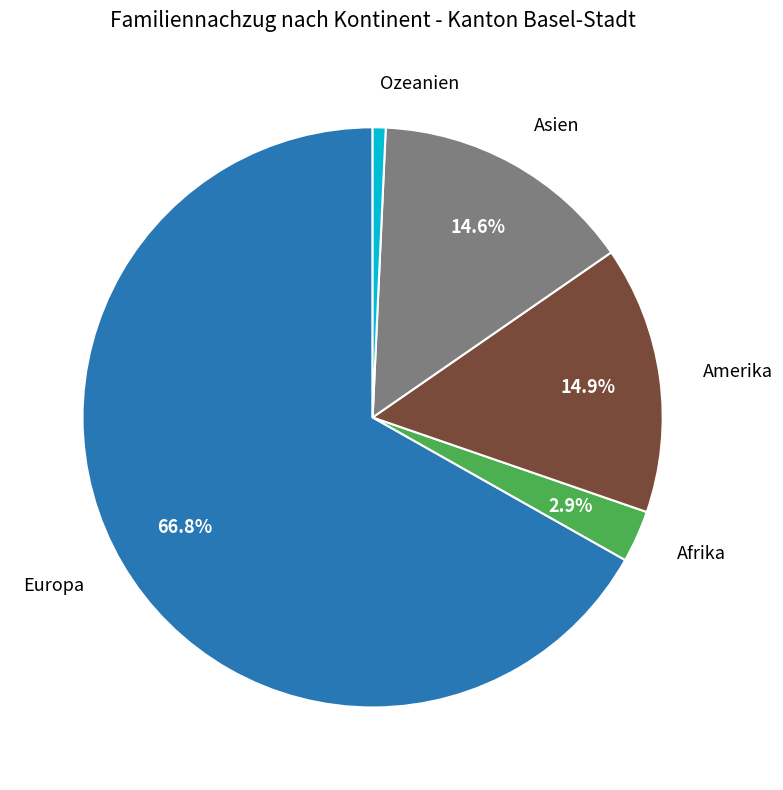

Does any single category account for the majority?

Yes